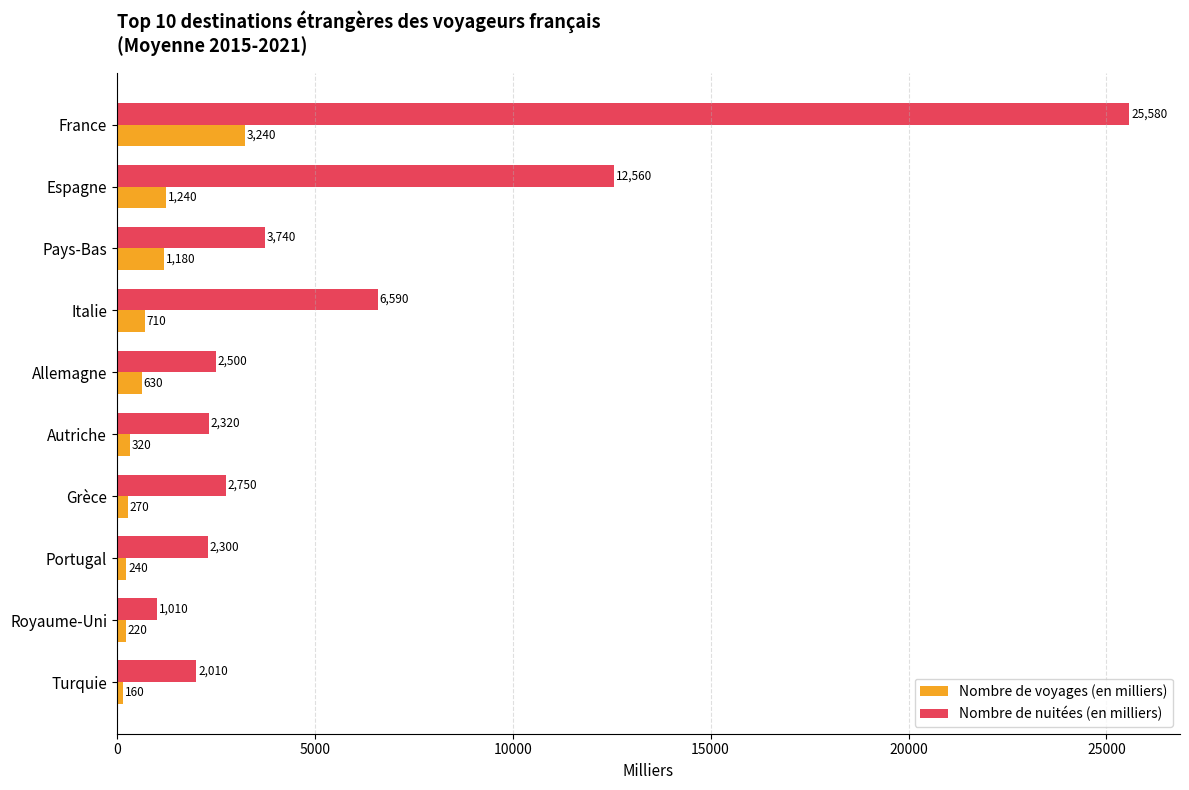

Where is Nombre de nuitées (en milliers) nearest to the value 13295?

Espagne